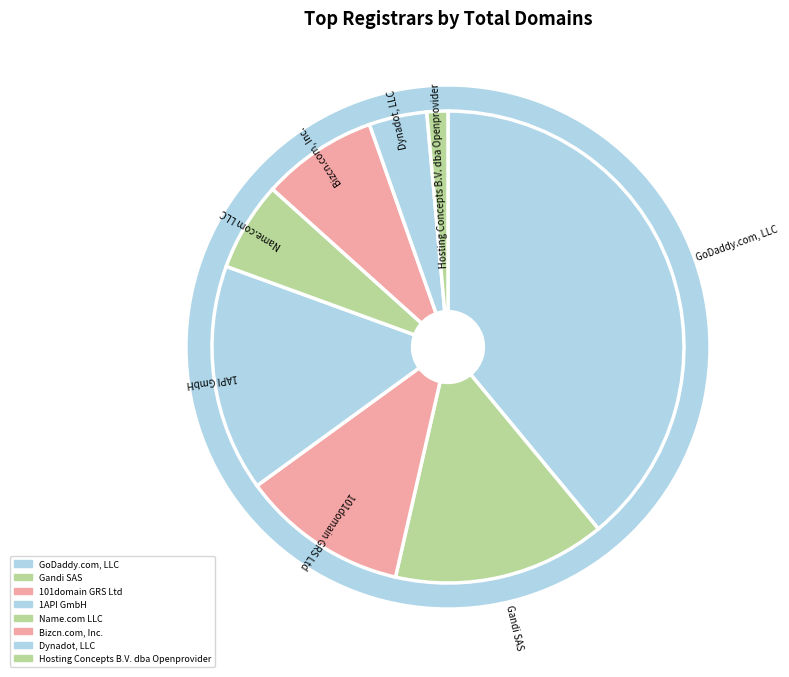

Is Hosting Concepts B.V. dba Openprovider the majority of the pie?

No